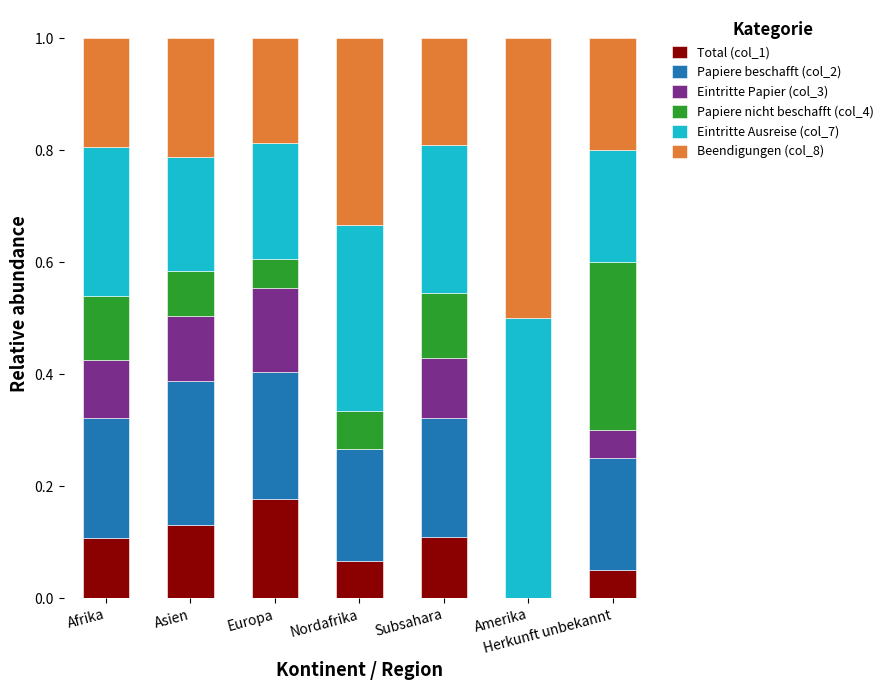

Are the bars grouped side by side (vs. stacked)?

No